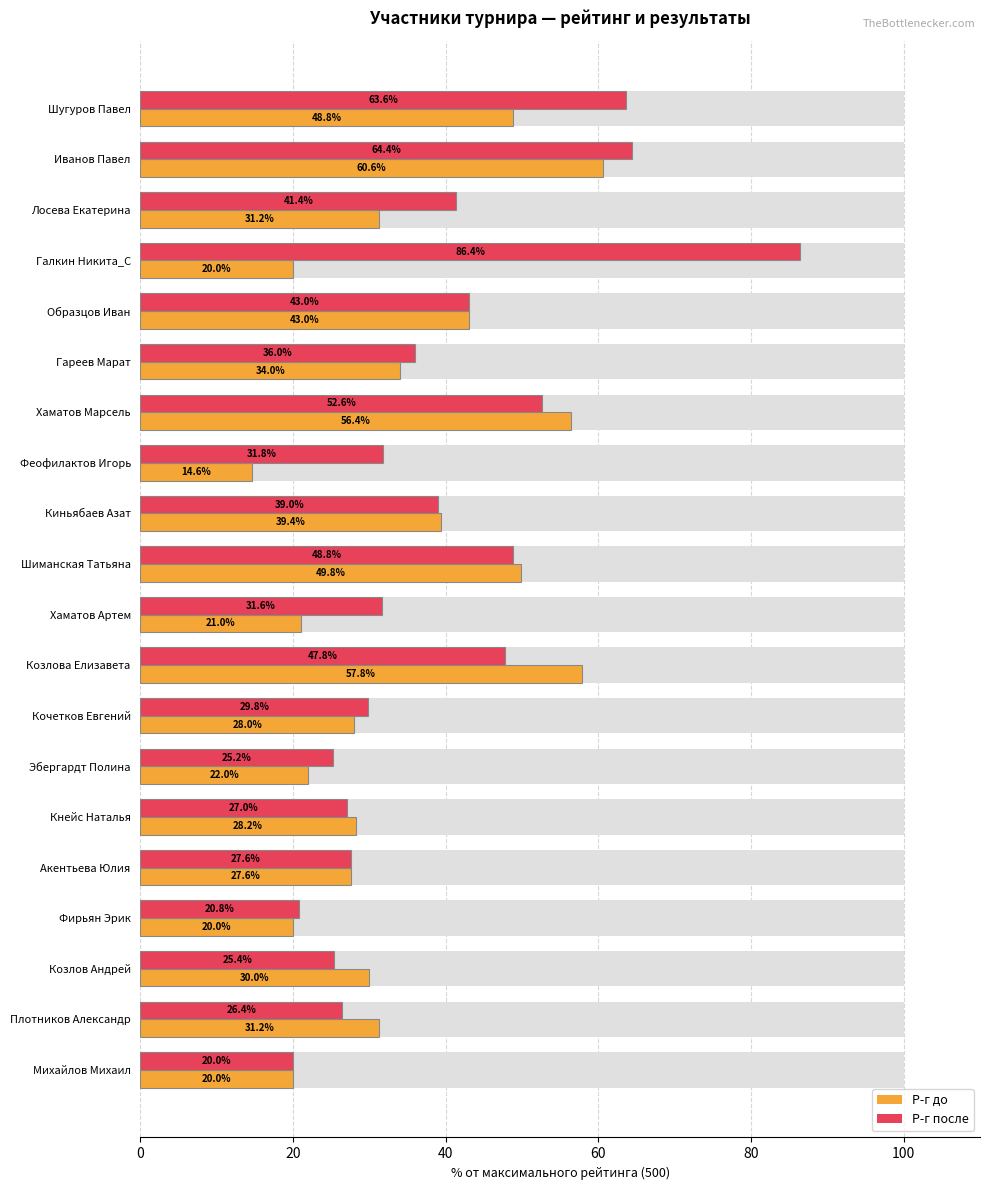

What is the difference between the maximum and minimum values in the Р-г после series?

66.4